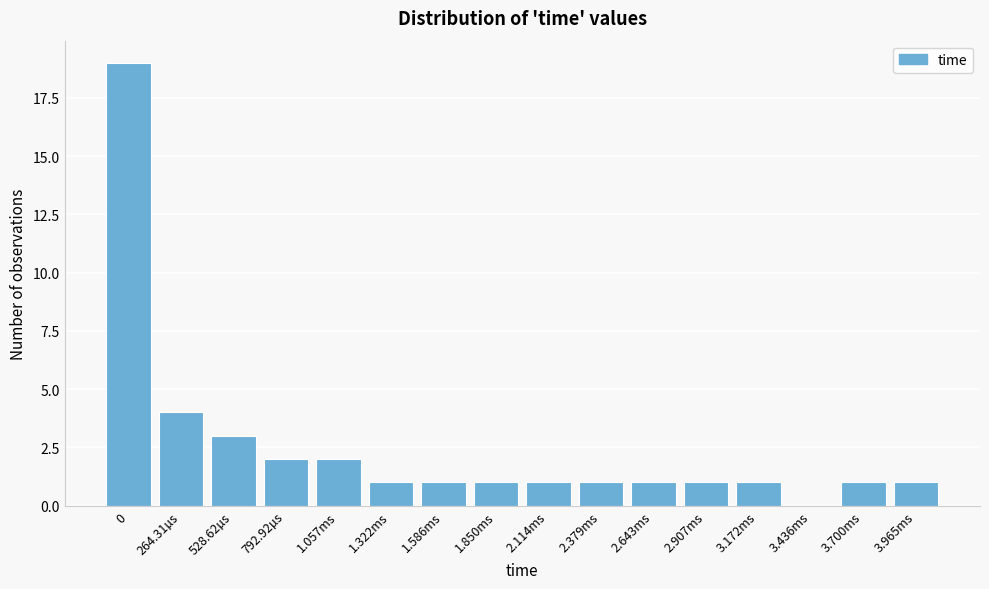

Reading right to left, transcribe all the data shown in this chart.

3.965ms=1	3.700ms=1	3.436ms=0	3.172ms=1	2.907ms=1	2.643ms=1	2.379ms=1	2.114ms=1	1.850ms=1	1.586ms=1	1.322ms=1	1.057ms=2	792.92µs=2	528.62µs=3	264.31µs=4	0=19